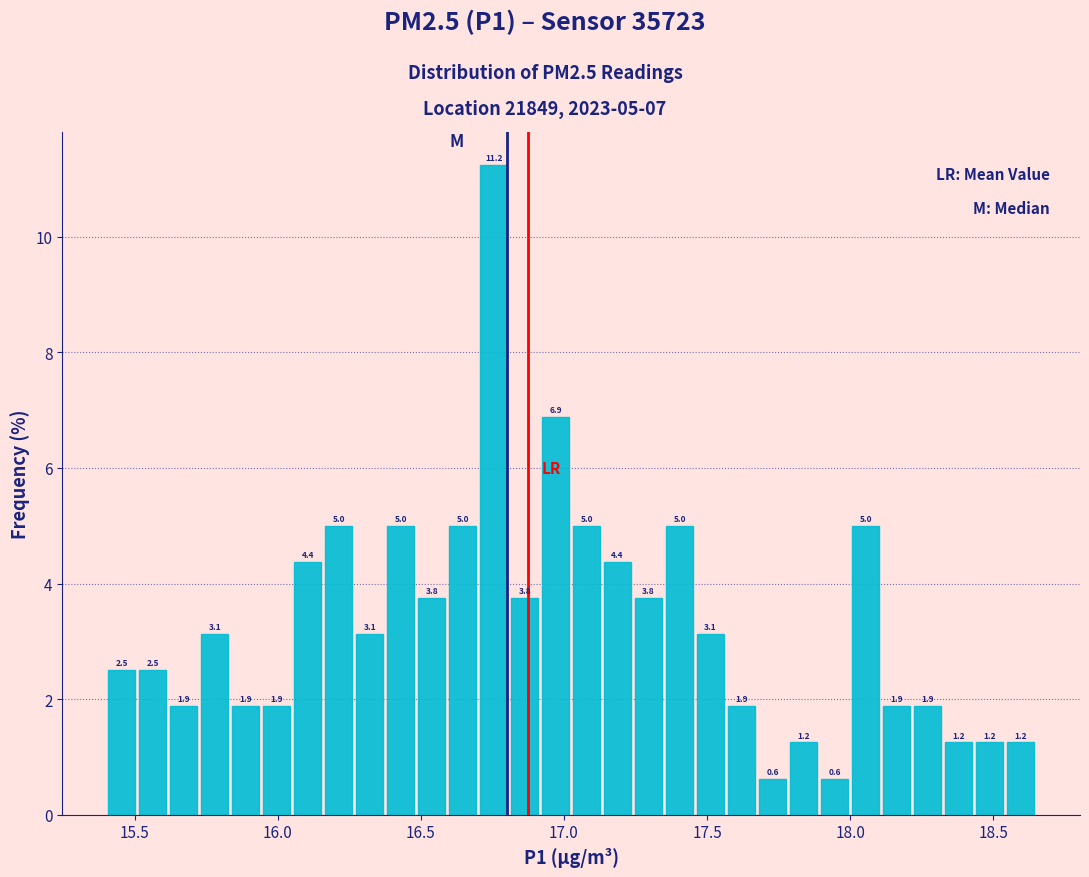

Around what value on the x-axis is the tallest bar? Give the approximate position of its centre, as read against the axis.

16.75